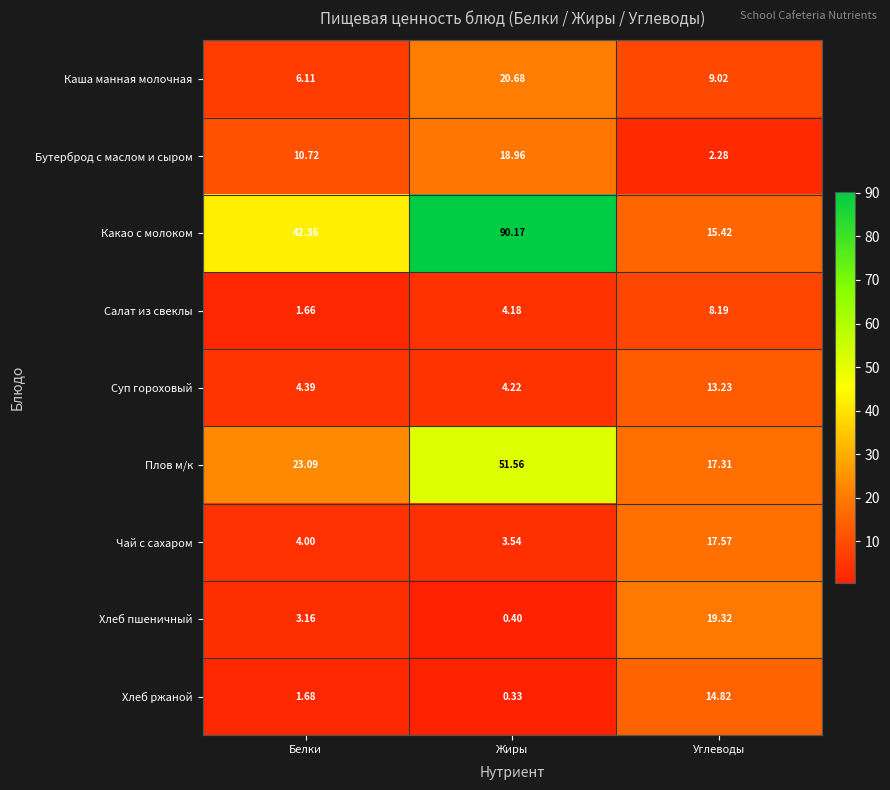

Rank the series by their maximum value, from lowest to highest.

Салат из свеклы, Суп гороховый, Хлеб ржаной, Чай с сахаром, Бутерброд с маслом и сыром, Хлеб пшеничный, Каша манная молочная, Плов м/к, Какао с молоком